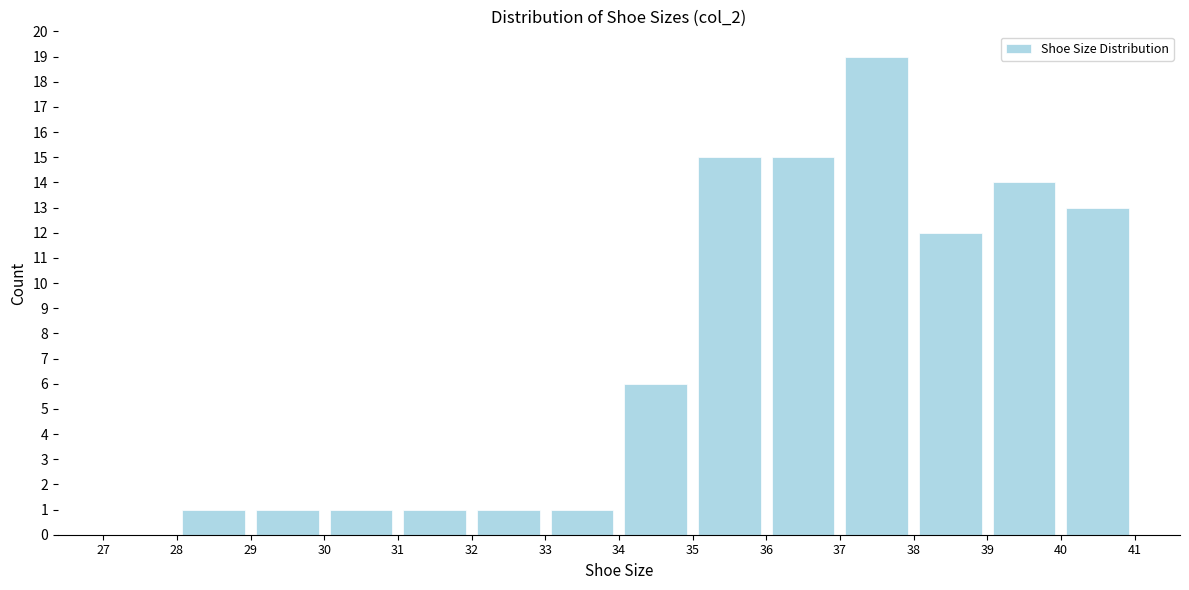

Reading left to right, transcribe this chart: for each bar, give the range it covers on the x-axis and its height. The values are not printed on the chart, so give them approximately, as read against the axis.

27 to 28: 0
28 to 29: 1
29 to 30: 1
30 to 31: 1
31 to 32: 1
32 to 33: 1
33 to 34: 1
34 to 35: 6
35 to 36: 15
36 to 37: 15
37 to 38: 19
38 to 39: 12
39 to 40: 14
40 to 41: 13